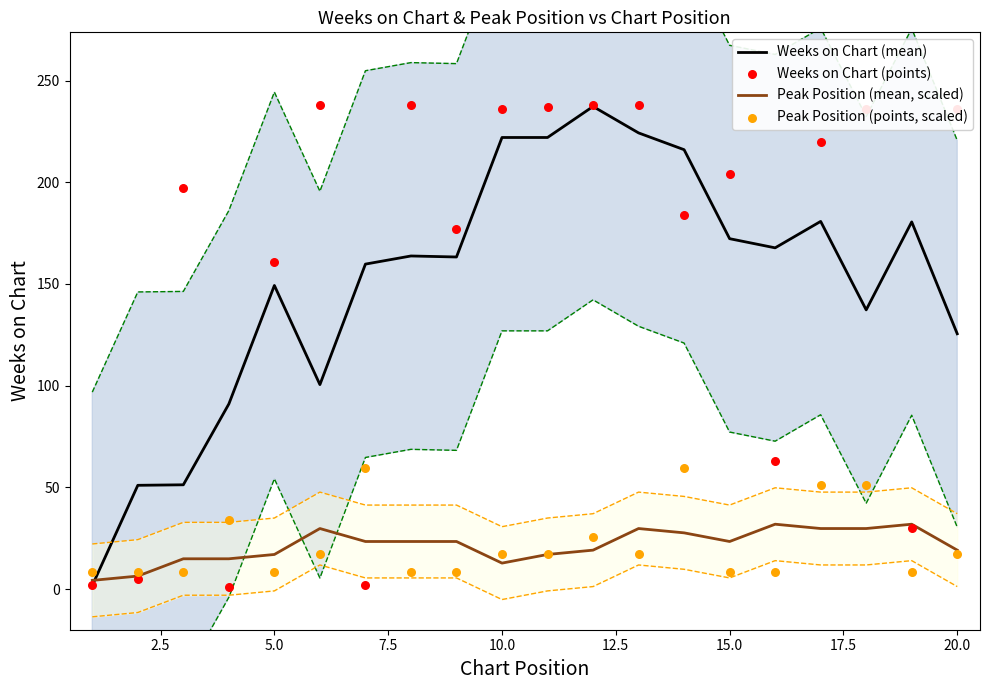

Is the value of Peak Position (mean, scaled) at 18 greater than the value of Weeks on Chart (mean) at 14?

No